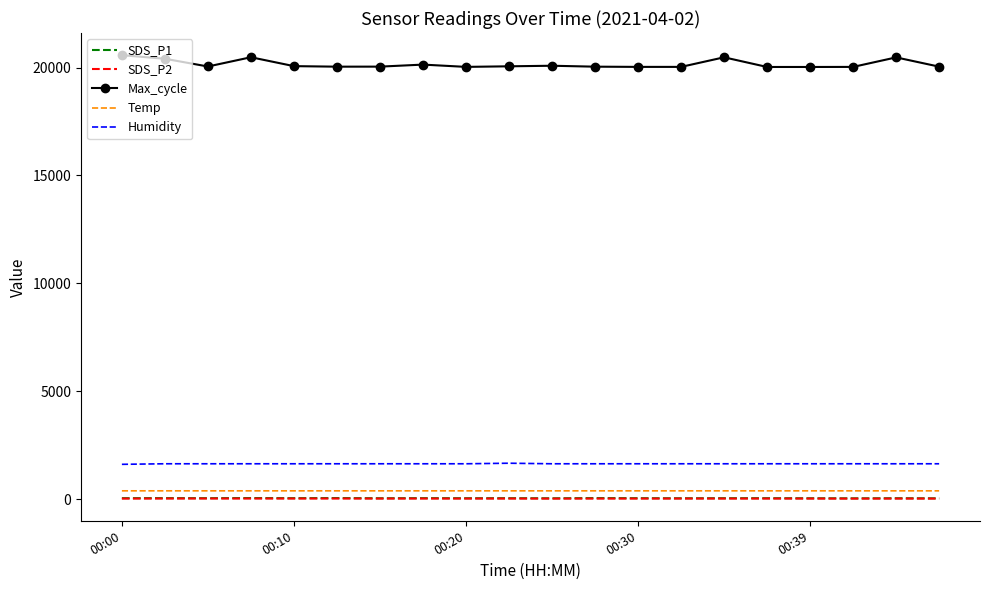

How many values in the SDS_P1 series are below 42?

8